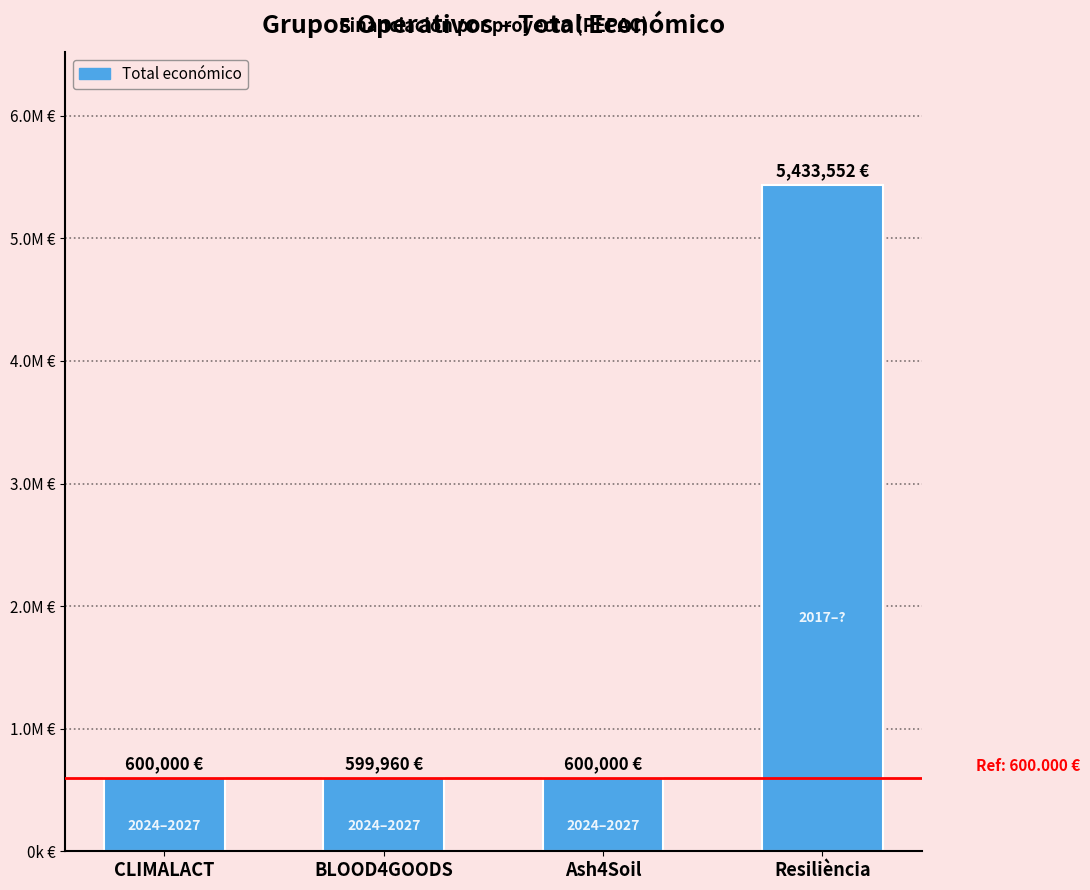

List the labels in order of value, smallest first.

BLOOD4GOODS, CLIMALACT, Ash4Soil, Resiliència